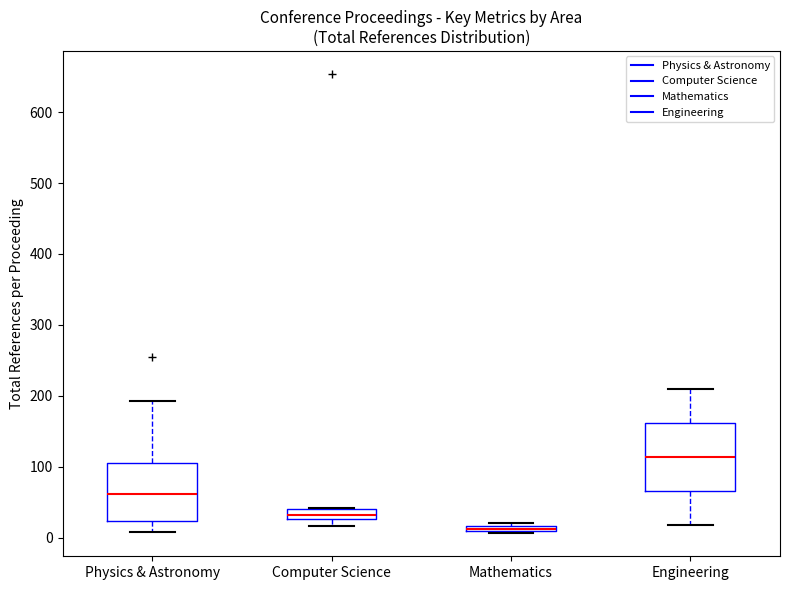

Where is the lower edge of the box for Mathematics on the y-axis? The values are not printed on the chart, so give them approximately, as read against the axis.

10